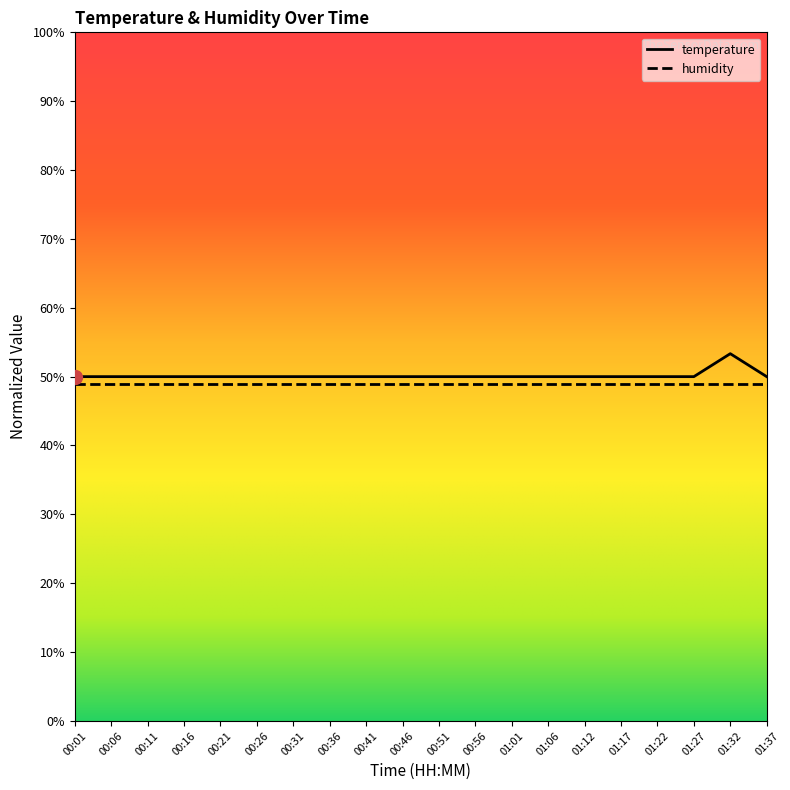

What is the sum of the values at 00:11 and 01:37?

100.0